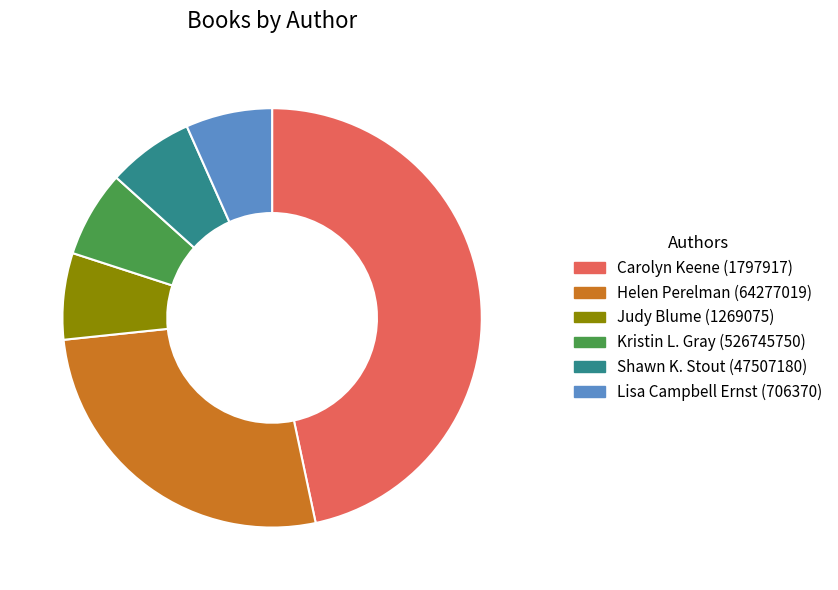

How many segments does this pie chart have?

6